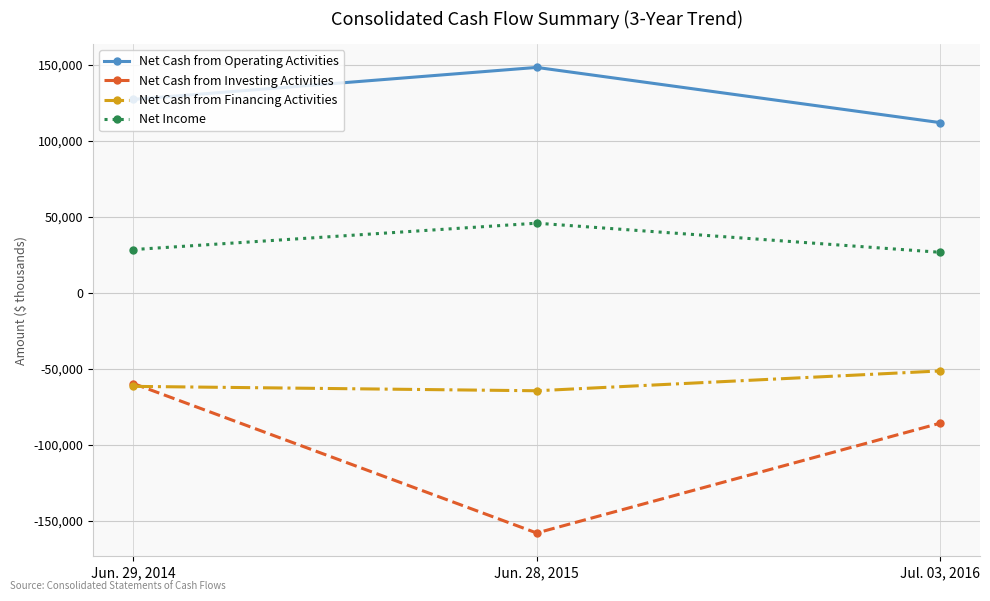

Does the chart have visible grid lines?

Yes